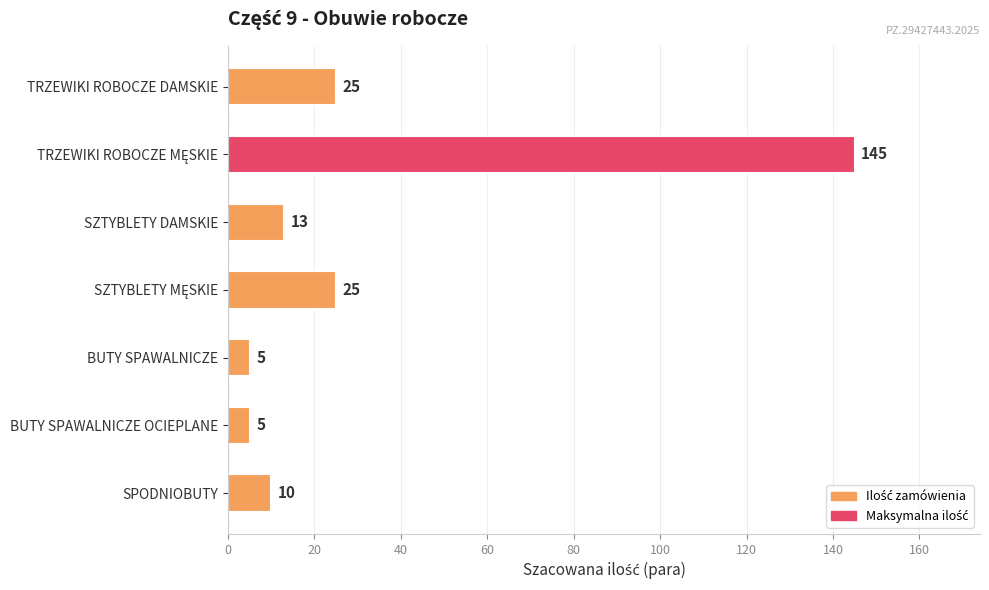

The chart shows a value of 25 at TRZEWIKI ROBOCZE DAMSKIE. True or false?

True